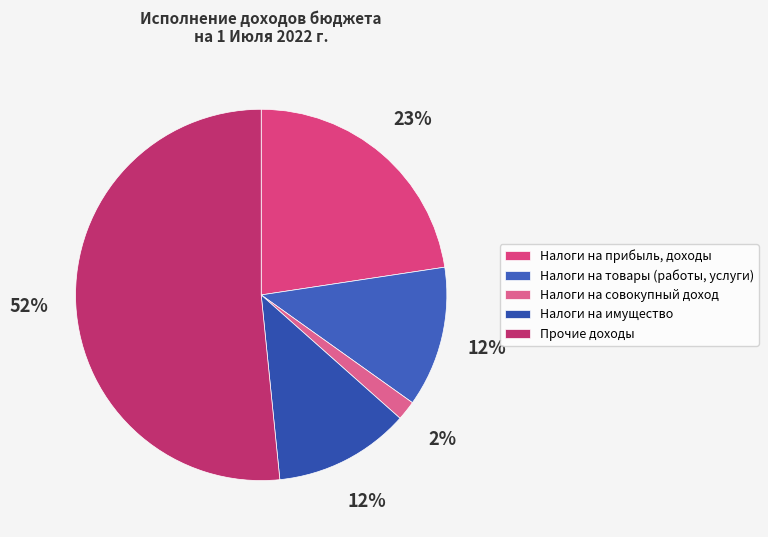

How many segments does this pie chart have?

5